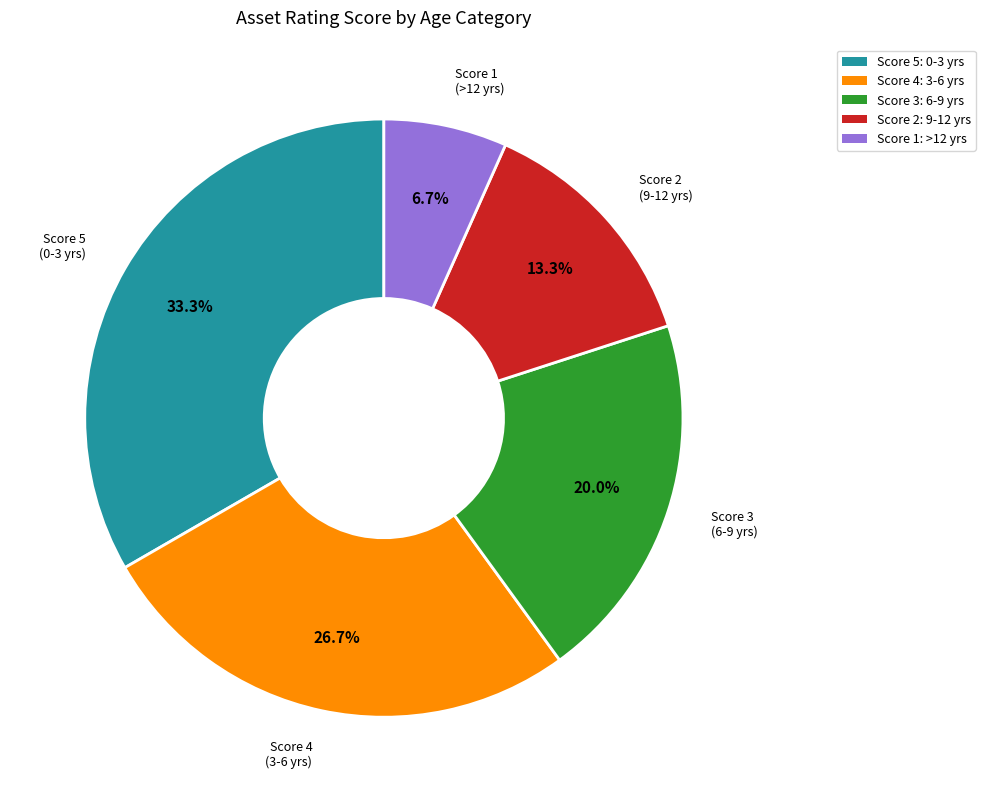

Is there any slice that represents more than half of the pie?

No